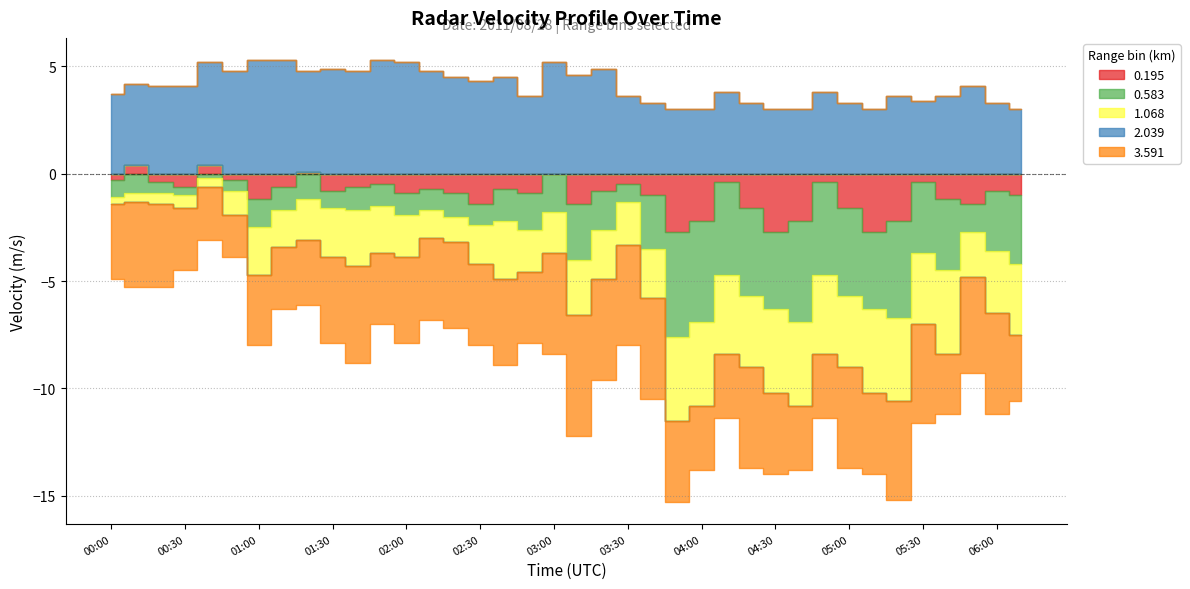

Reading left to right, what are all the values shown in this chart?

0.195: -0.3	0.4	-0.4	-0.6	0.4	-0.3	-1.2	-0.6	0.1	-0.8	-0.6	-0.5	-0.9	-0.7	-0.9	-1.4	-0.7	-0.9	0.0	-1.4	-0.8	-0.5	-1.0	-2.7	-2.2	-0.4	-1.6	-2.7	-2.2	-0.4	-1.6	-2.7	-2.2	-0.4	-1.2	-1.4	-0.8	-1.0
0.583: -0.8	-0.9	-0.5	-0.4	-0.2	-0.5	-1.3	-1.1	-1.2	-0.8	-1.1	-1.0	-1.0	-1.0	-1.1	-1.0	-1.5	-1.7	-1.8	-2.6	-1.8	-0.8	-2.5	-4.9	-4.7	-4.3	-4.1	-3.6	-4.7	-4.3	-4.1	-3.6	-4.5	-3.3	-3.3	-1.3	-2.8	-3.2
1.068: -0.3	-0.4	-0.5	-0.6	-0.4	-1.1	-2.2	-1.7	-1.9	-2.3	-2.6	-2.2	-2.0	-1.3	-1.2	-1.8	-2.7	-2.0	-1.9	-2.6	-2.3	-2.0	-2.3	-3.9	-3.9	-3.7	-3.3	-3.9	-3.9	-3.7	-3.3	-3.9	-3.9	-3.3	-3.9	-2.1	-2.9	-3.3
2.039: 3.7	3.8	4.1	4.1	4.8	4.8	5.3	5.3	4.7	4.9	4.8	5.3	5.2	4.8	4.5	4.3	4.5	3.6	5.2	4.6	4.9	3.6	3.3	3.0	3.0	3.8	3.3	3.0	3.0	3.8	3.3	3.0	3.6	3.4	3.6	4.1	3.3	3.0
3.591: -3.5	-4.0	-3.9	-2.9	-2.5	-2.0	-3.3	-2.9	-3.0	-4.0	-4.5	-3.3	-4.0	-3.8	-4.0	-3.8	-4.0	-3.3	-4.7	-5.6	-4.7	-4.7	-4.7	-3.8	-3.0	-3.0	-4.7	-3.8	-3.0	-3.0	-4.7	-3.8	-4.6	-4.6	-2.8	-4.5	-4.7	-3.1